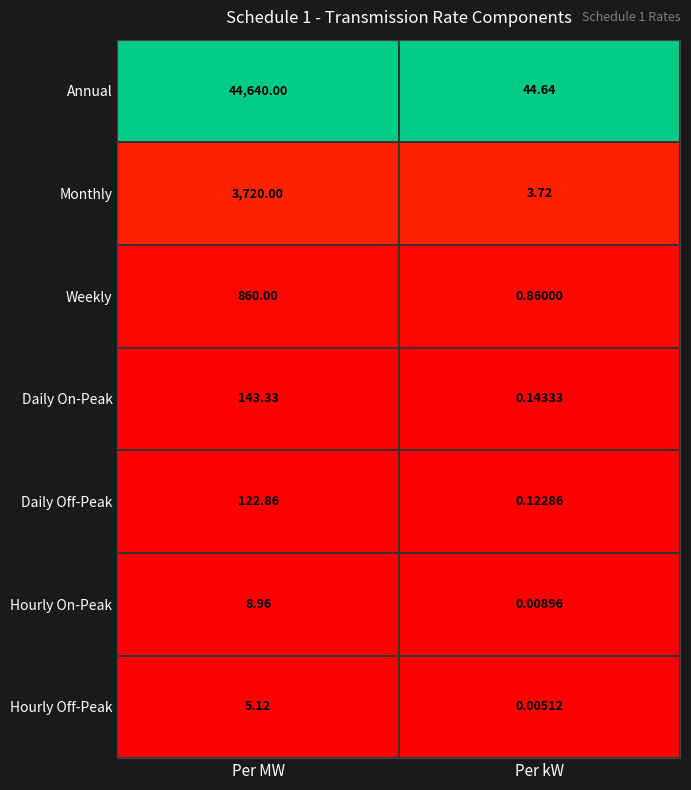

At Per kW, list the series in order from largest to smallest.

Annual, Monthly, Weekly, Daily On-Peak, Daily Off-Peak, Hourly On-Peak, Hourly Off-Peak